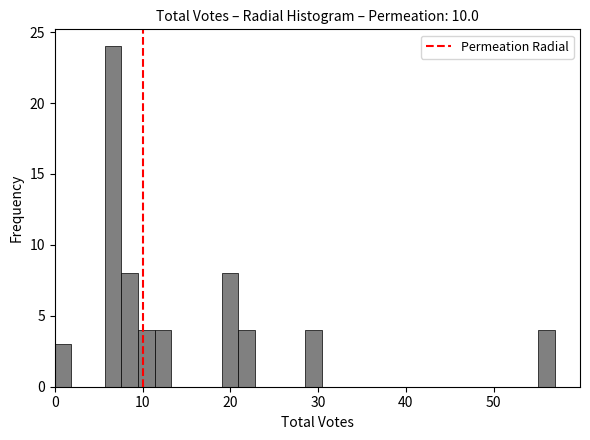

Read against the x-axis, roughly where is the centre of the tallest bar?

7